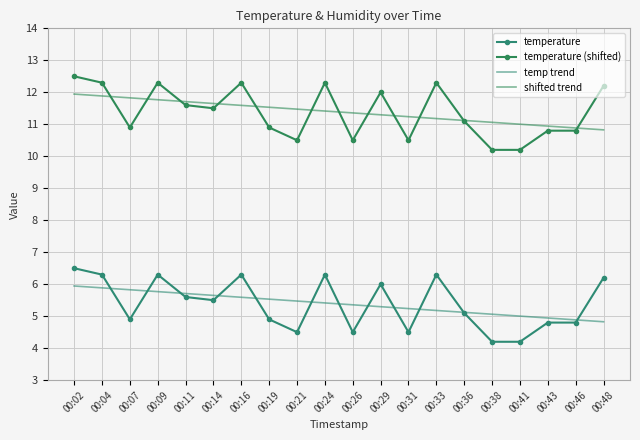

Count the number of categories in the chart.

20